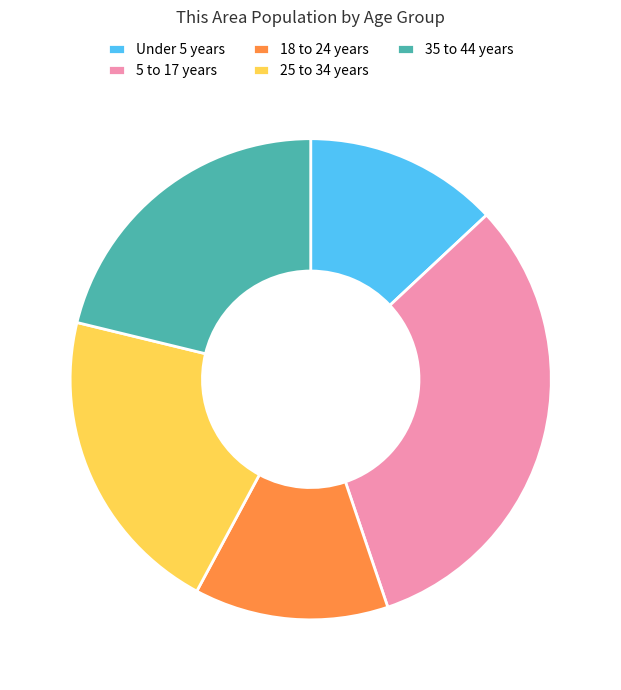

Which has a higher value, Under 5 years or 5 to 17 years?

5 to 17 years